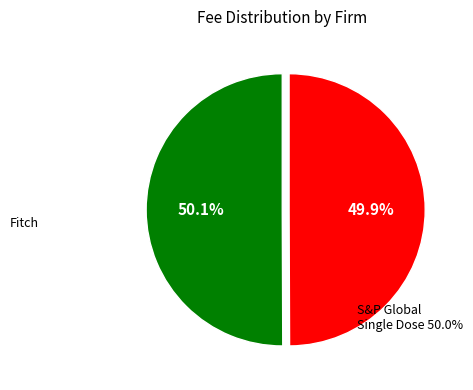

What is the ratio of the value at Fitch to the value at S&P Global?

1.0